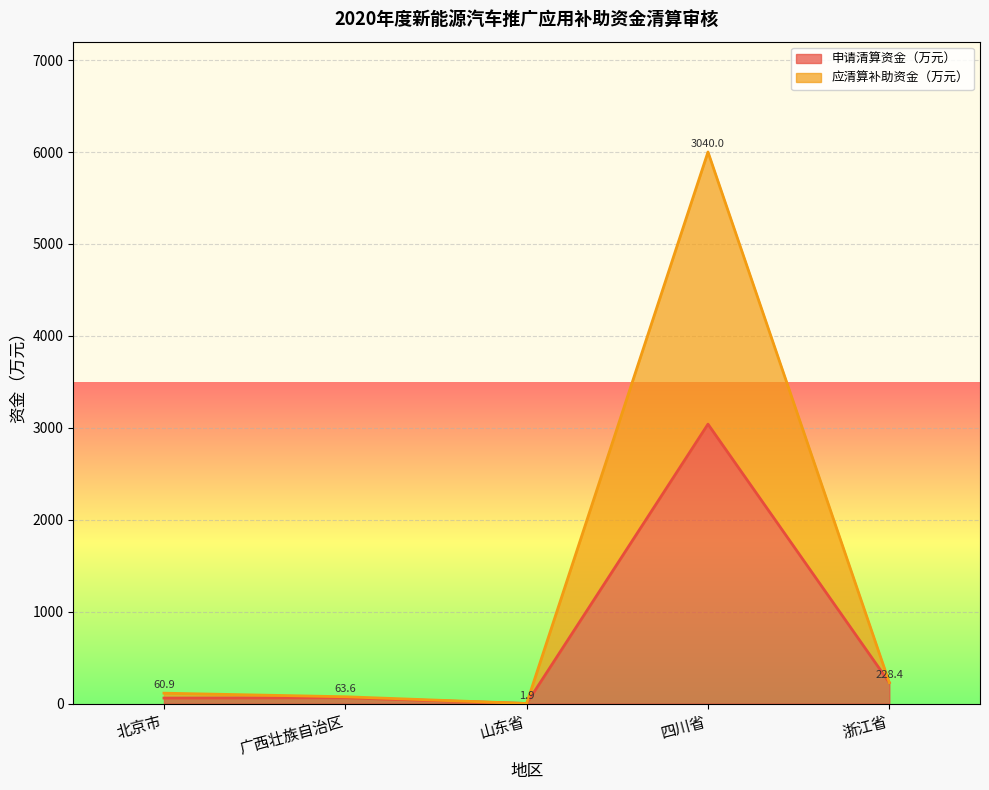

What is the difference between the highest and lowest values at 山东省?

1.9